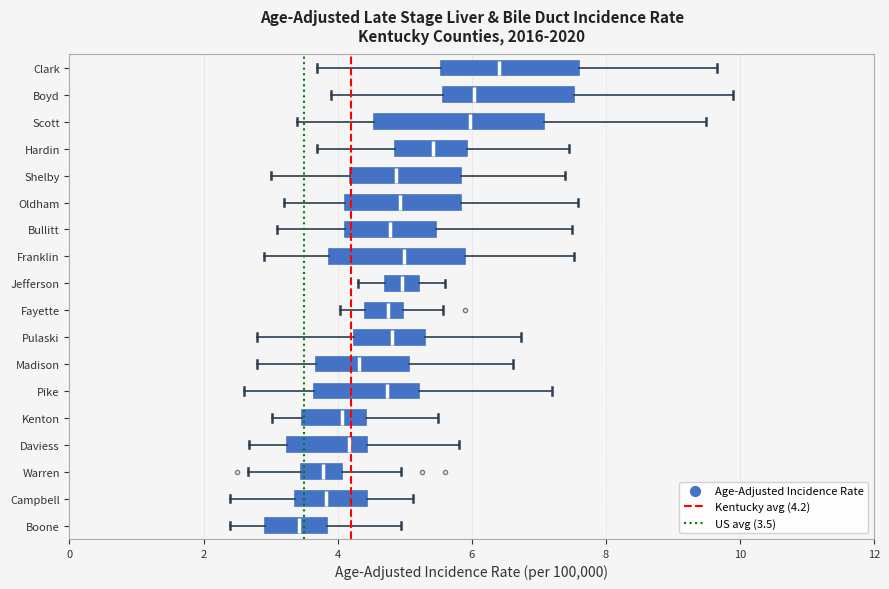

Reading bottom to top, transcribe this box plot: for each box, give where its median line is, the range the box spans, and where its two whiskers end, as read against the x-axis. The values are not printed on the chart, so give them approximately, as read against the axis.

Boone: median 3.4, box 3.0 to 3.8, whiskers 2.4 to 5.0
Campbell: median 3.8, box 3.4 to 4.4, whiskers 2.4 to 5.2
Warren: median 3.8, box 3.4 to 4.0, whiskers 2.6 to 5.0
Daviess: median 4.2, box 3.2 to 4.4, whiskers 2.6 to 5.8
Kenton: median 4.0, box 3.4 to 4.4, whiskers 3.0 to 5.6
Pike: median 4.8, box 3.6 to 5.2, whiskers 2.6 to 7.2
Madison: median 4.4, box 3.6 to 5.0, whiskers 2.8 to 6.6
Pulaski: median 4.8, box 4.2 to 5.4, whiskers 2.8 to 6.8
Fayette: median 4.8, box 4.4 to 5.0, whiskers 4.0 to 5.6
Jefferson: median 5.0, box 4.8 to 5.2, whiskers 4.4 to 5.6
Franklin: median 5.0, box 3.8 to 5.8, whiskers 3.0 to 7.6
Bullitt: median 4.8, box 4.2 to 5.4, whiskers 3.2 to 7.6
Oldham: median 5.0, box 4.2 to 5.8, whiskers 3.2 to 7.6
Shelby: median 4.8, box 4.2 to 5.8, whiskers 3.0 to 7.4
Hardin: median 5.4, box 4.8 to 6.0, whiskers 3.8 to 7.4
Scott: median 6.0, box 4.6 to 7.0, whiskers 3.4 to 9.6
Boyd: median 6.0, box 5.6 to 7.6, whiskers 4.0 to 10.0
Clark: median 6.4, box 5.6 to 7.6, whiskers 3.8 to 9.6